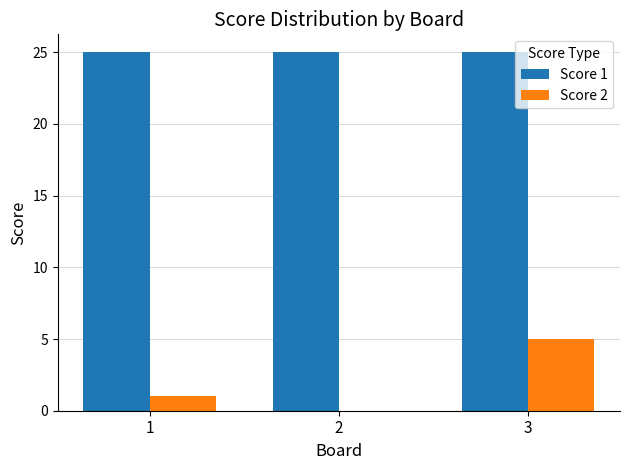

What is the maximum value shown in the chart?

25